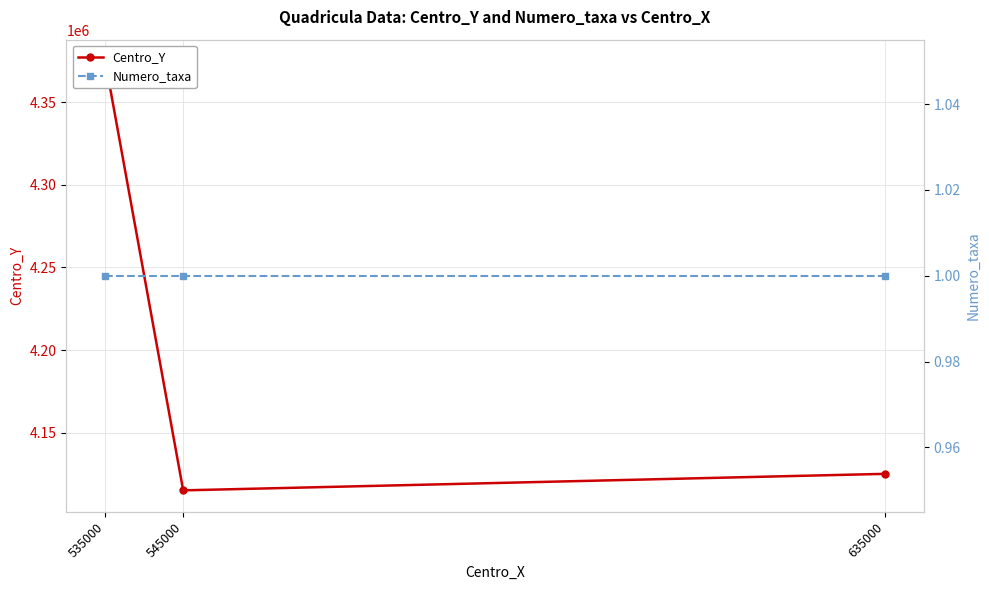

Which series has the widest spread of values?

Centro_Y